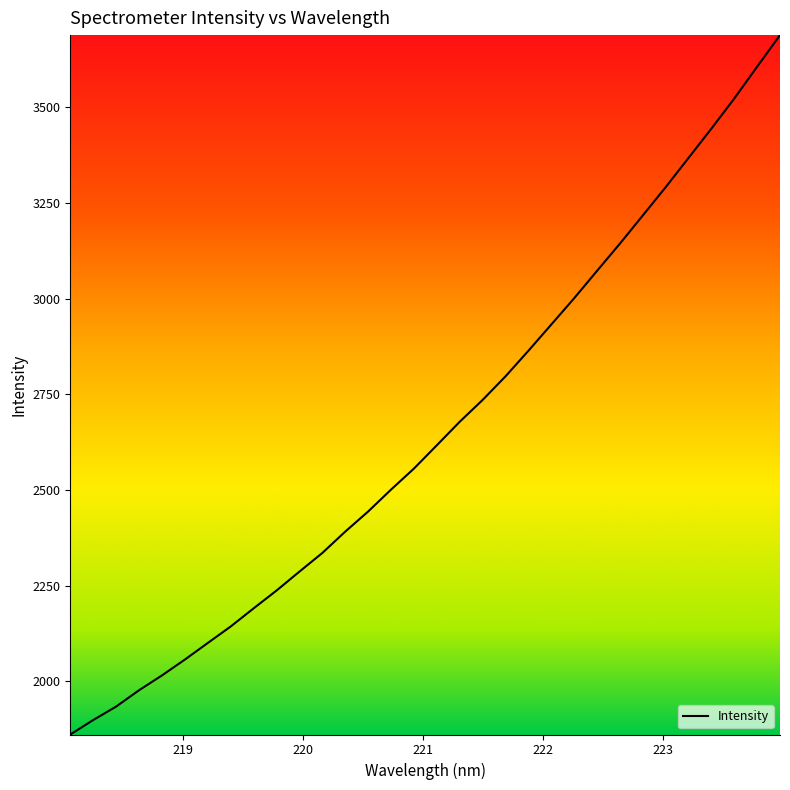

What is the maximum value shown in the chart?

3688.0